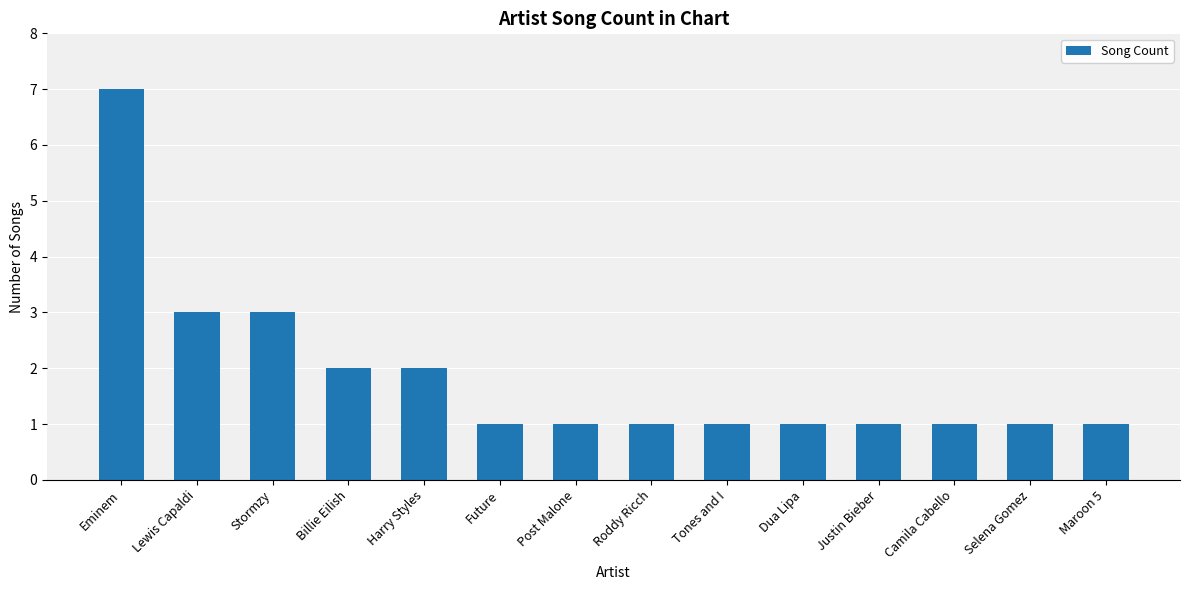

Count the values in the range 1 to 2.

11